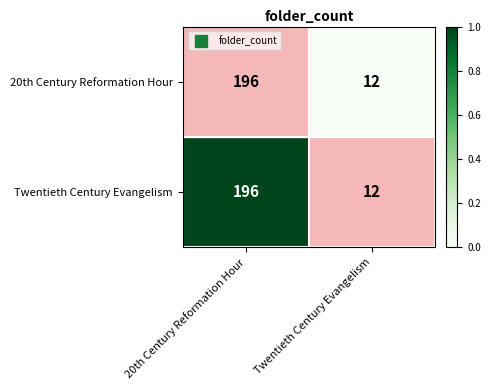

What is the sum of all 20th Century Reformation Hour values?

208